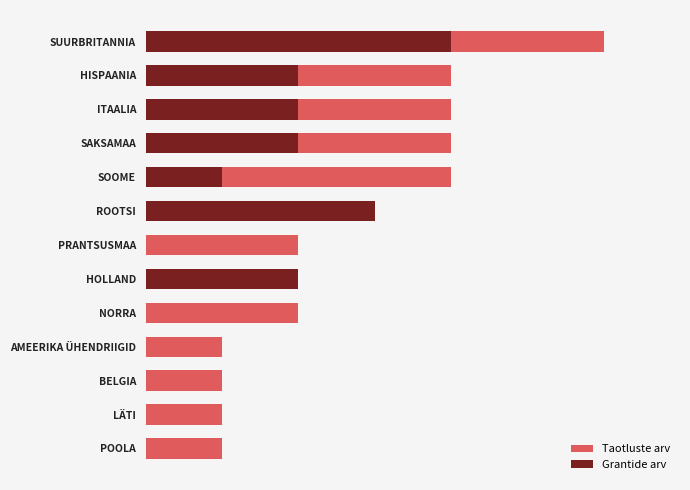

How many categories are shown in the chart?

13